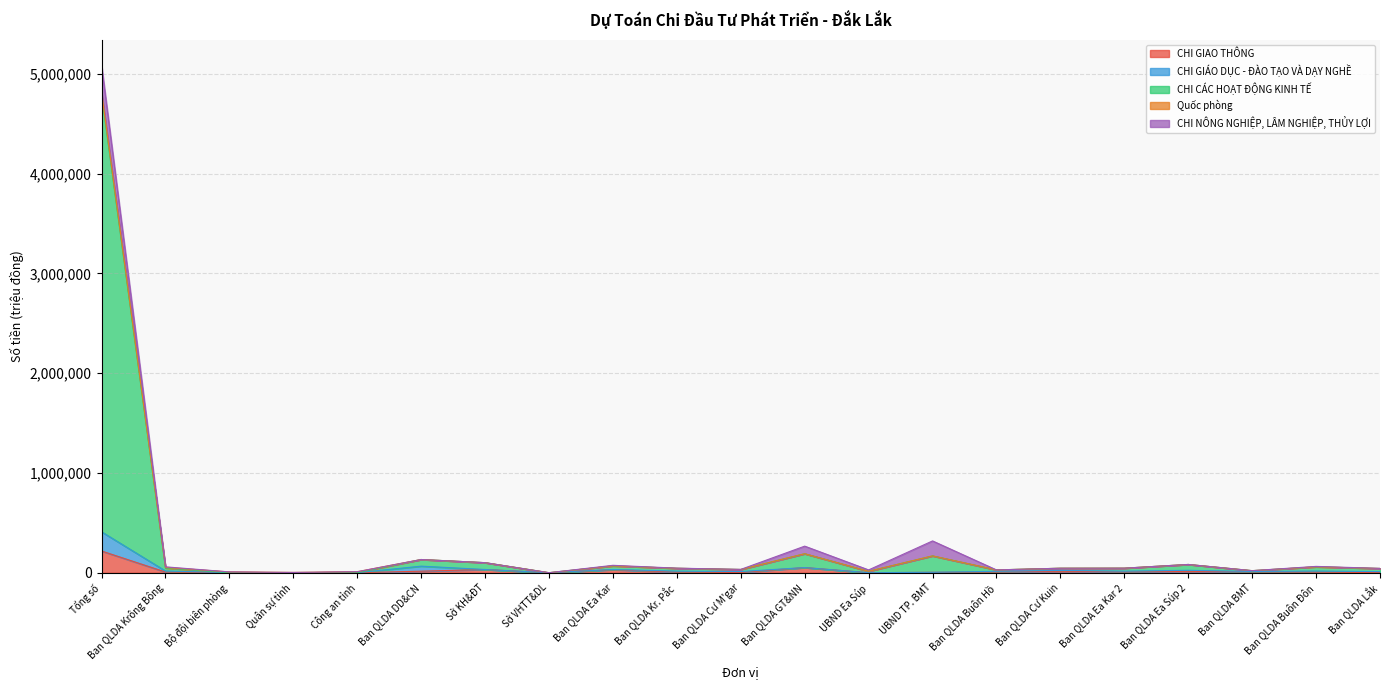

How many interior local valleys does the CHI GIAO THÔNG series have?

4